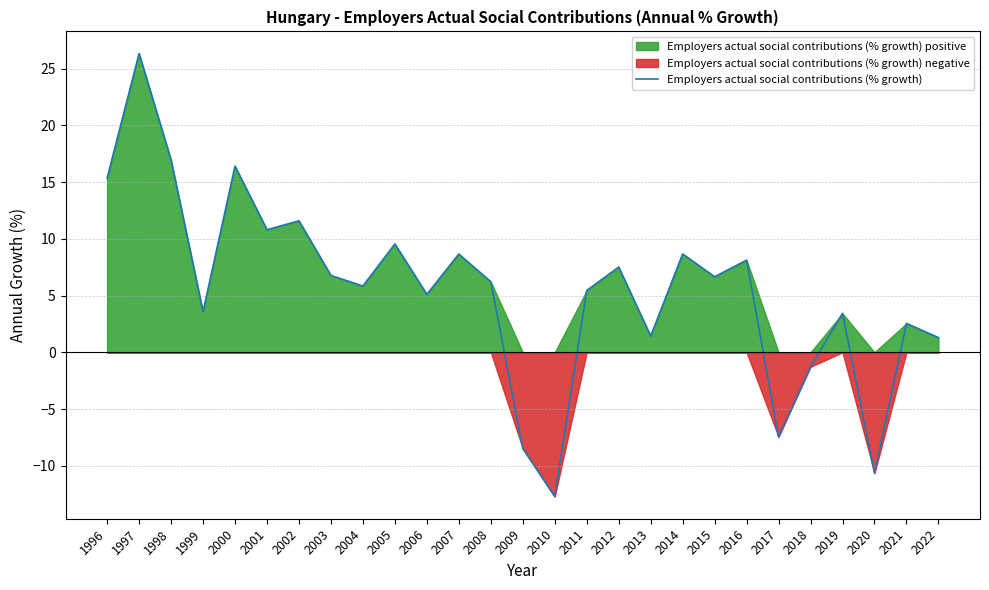

Where is the first local maximum?

1997